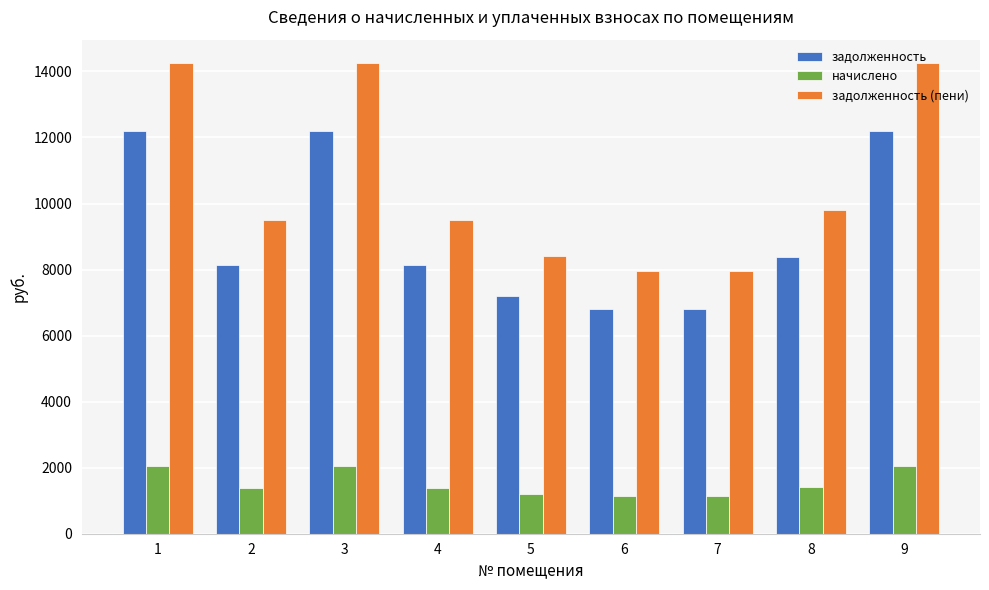

What is the difference between the second highest and minimum values in the задолженность (пени) series?

6283.2